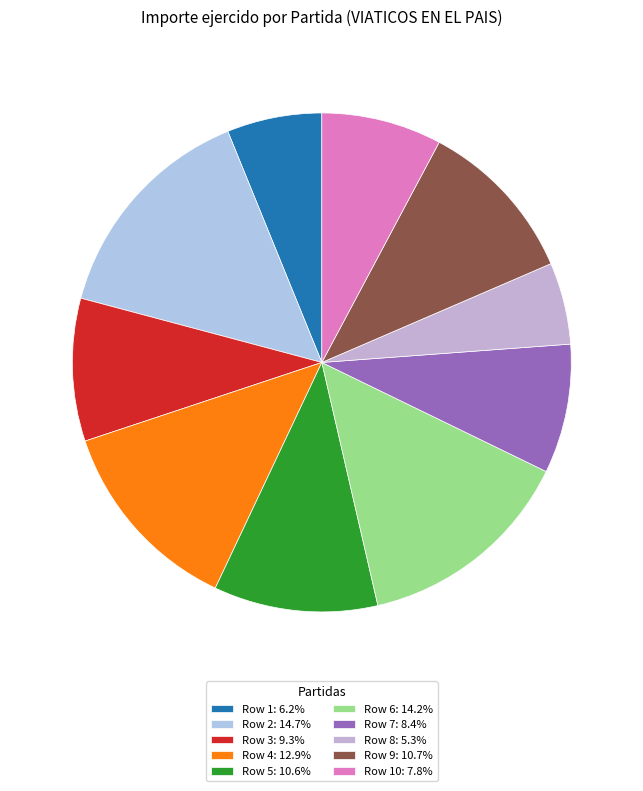

How many slices are in this pie chart?

10